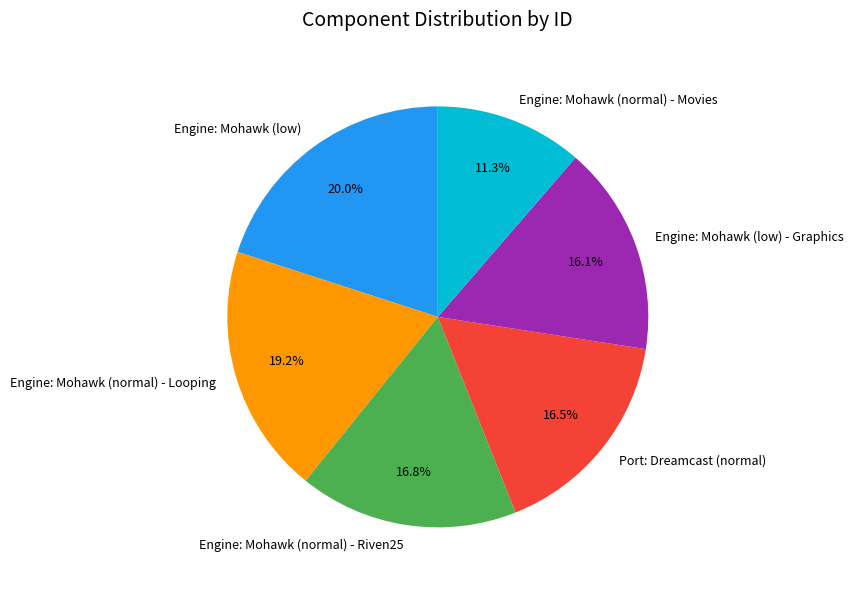

Does Engine: Mohawk (normal) - Riven25 account for over 50% of the chart?

No